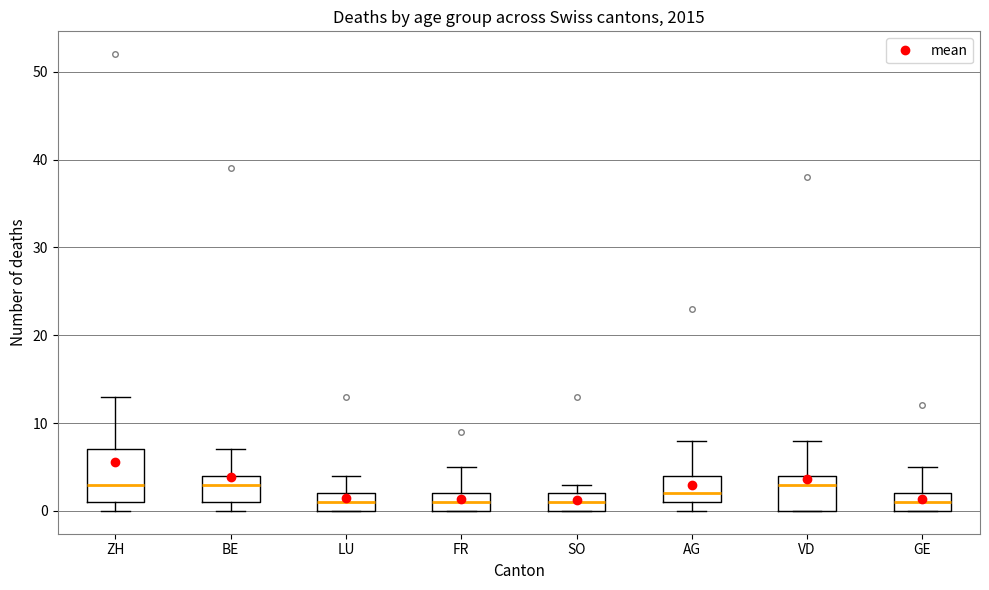

Which box is the tallest, from its lower edge to its upper edge?

ZH